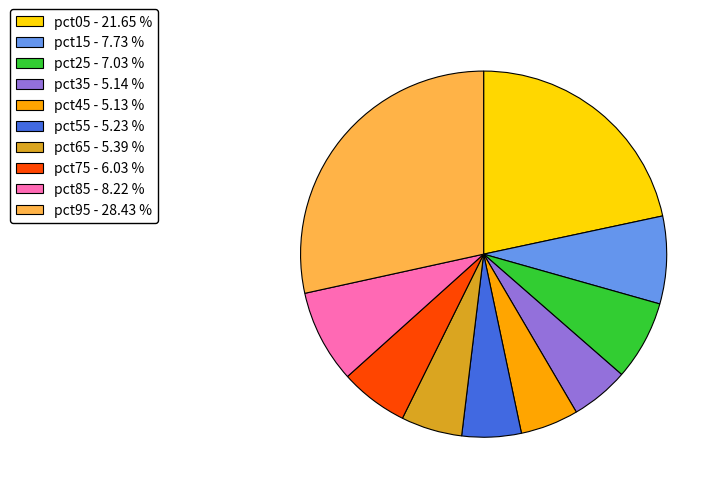

Is pct55 the majority of the pie?

No